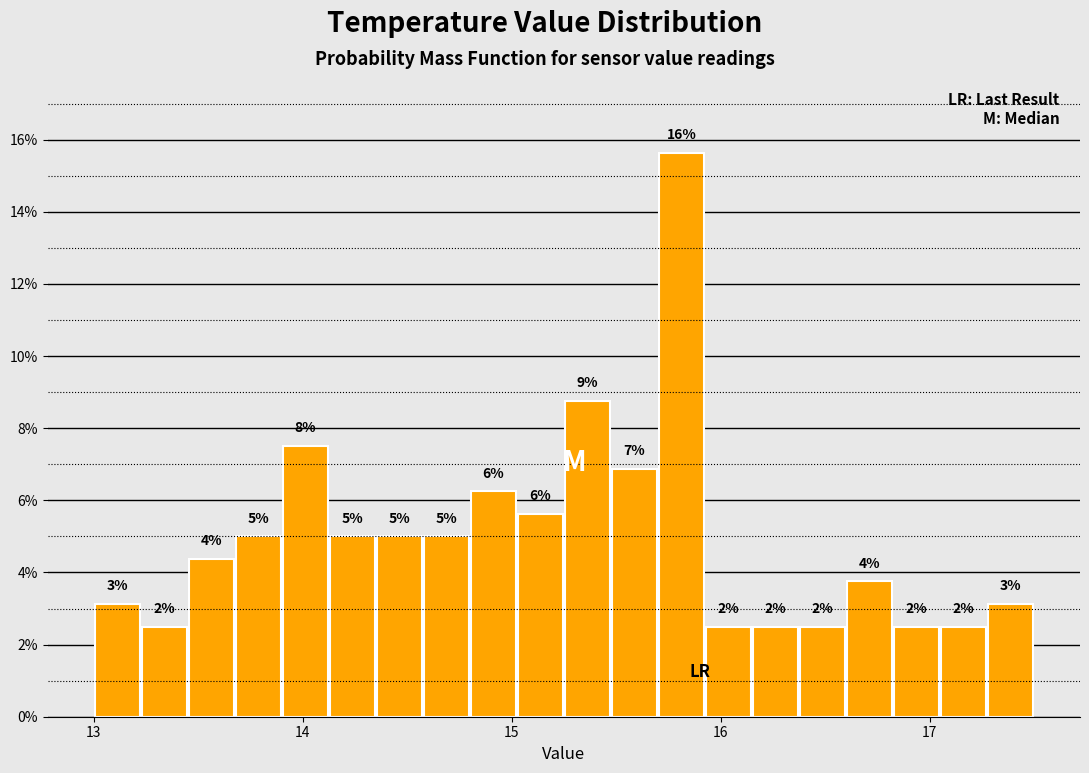

Read against the x-axis, roughly where is the centre of the tallest bar?

15.8